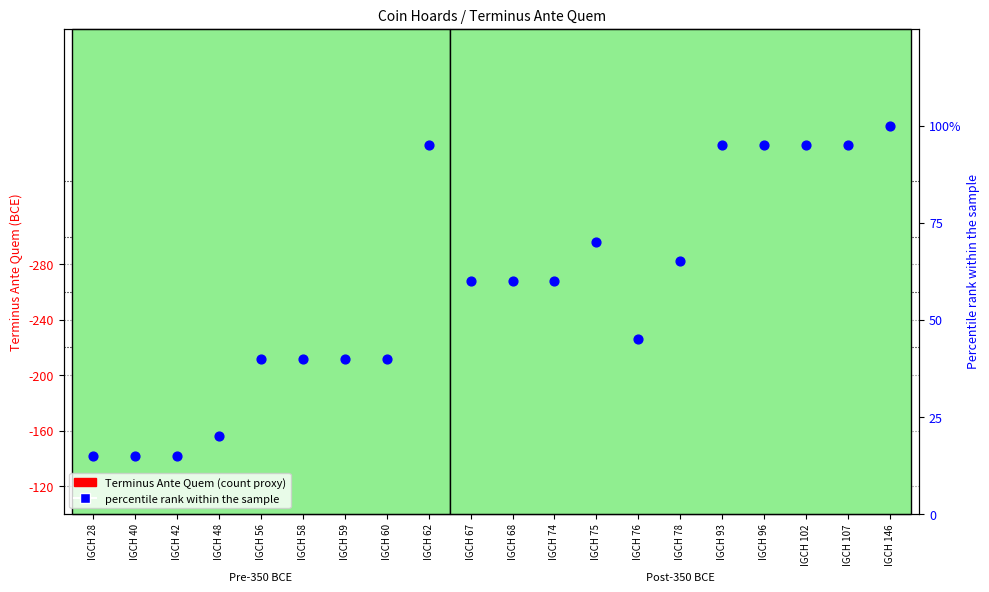

Which series has the largest total across all categories?

Terminus Ante Quem